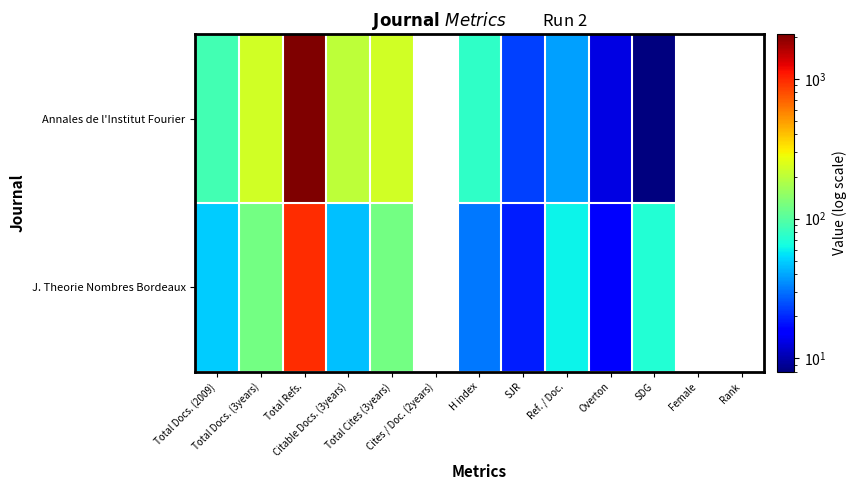

Where does the Annales de l'Institut Fourier series first go above 202?

Total Docs. (3years)